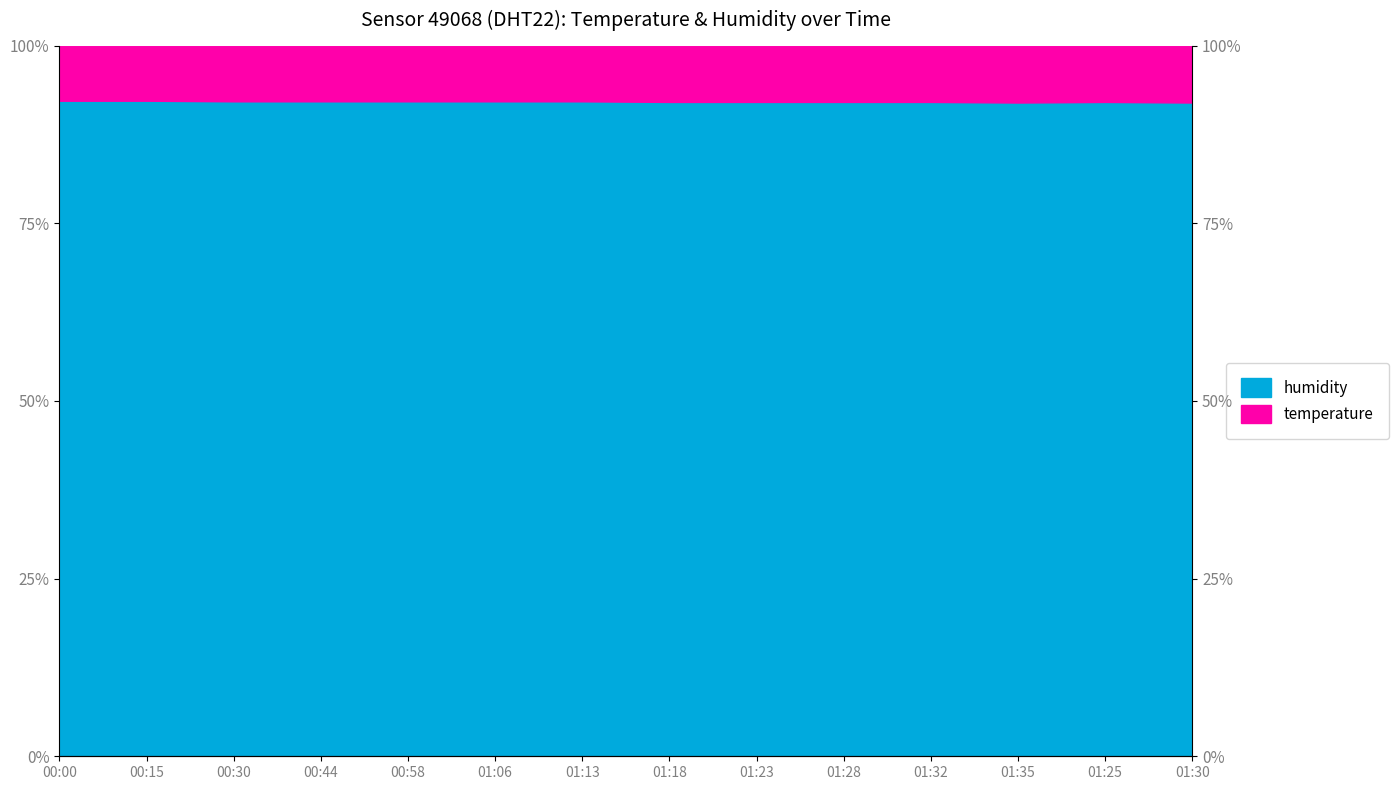

What is the sum of all values?

1289.6